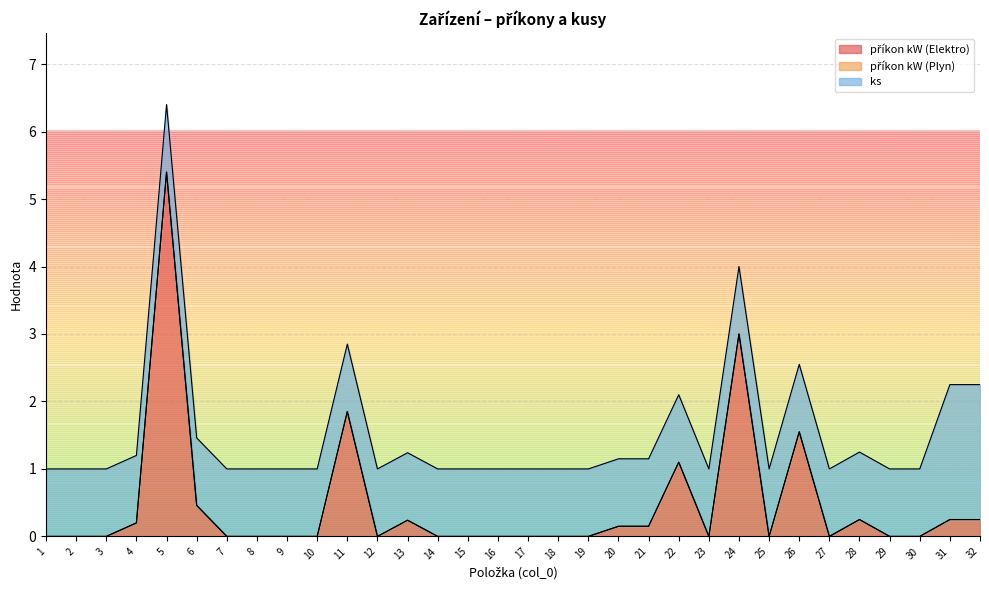

At which category is the sum across all series the highest?

5